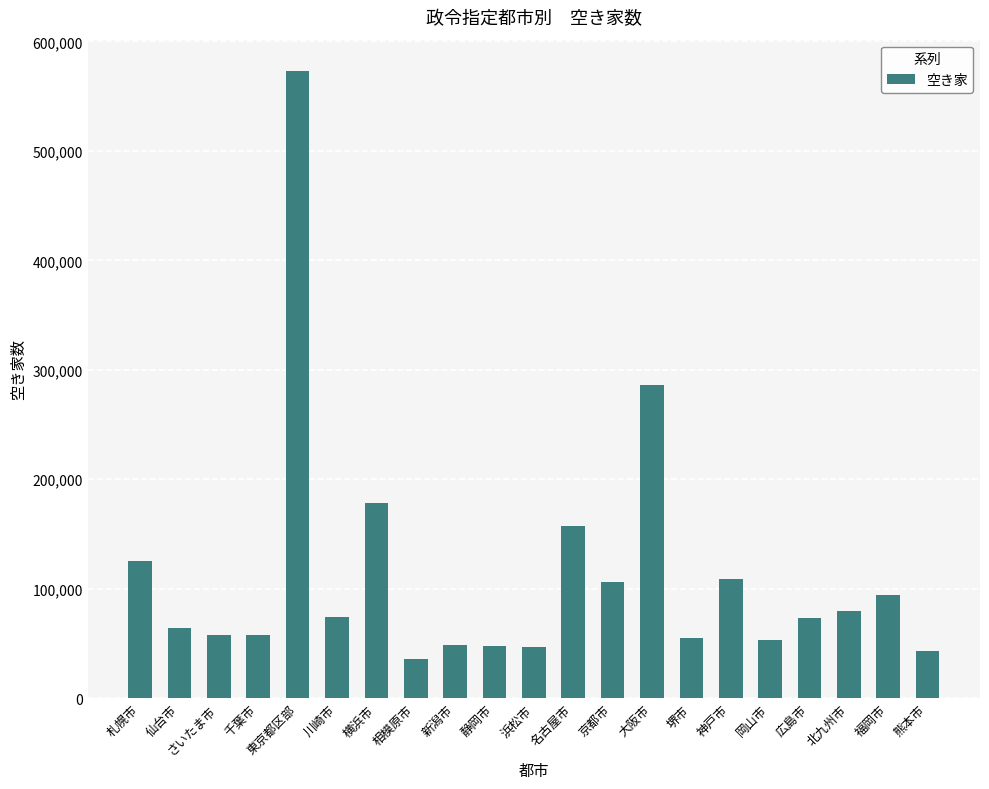

What is the value of the 8th bar from the left?

36200